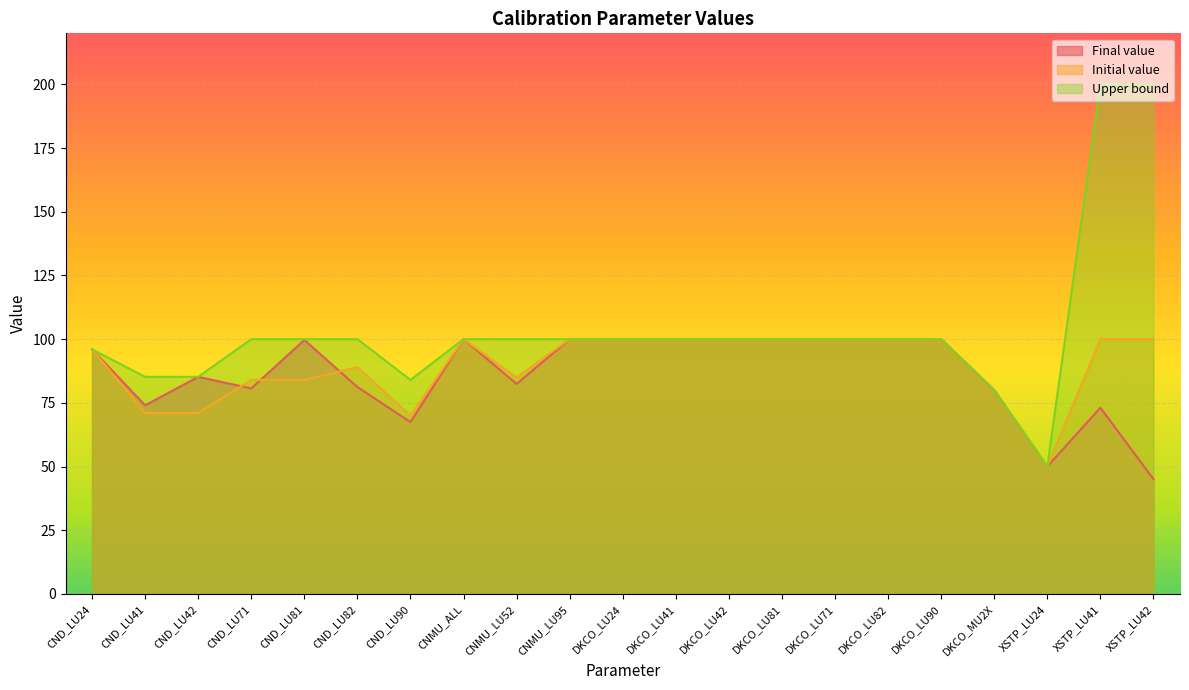

Where is the first local maximum for Initial value?

CND_LU82